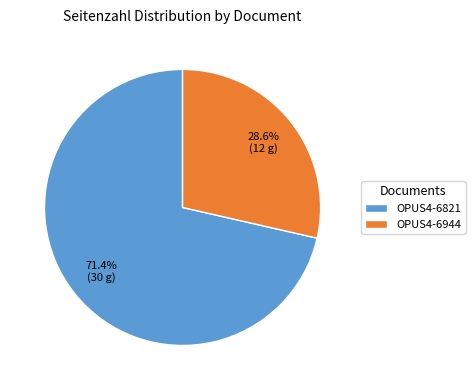

What percentage is NOT represented by OPUS4-6944?

71.4%